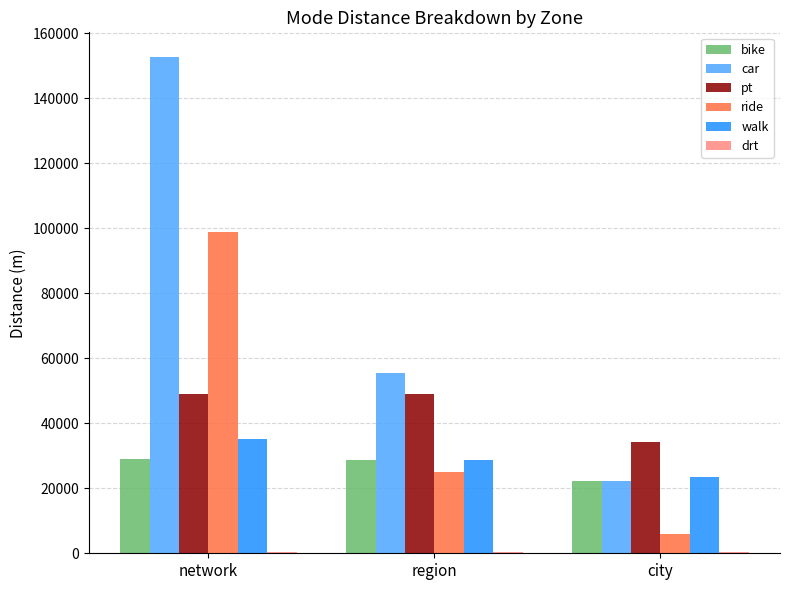

Is it true that car equals 238656.4 at network?

False